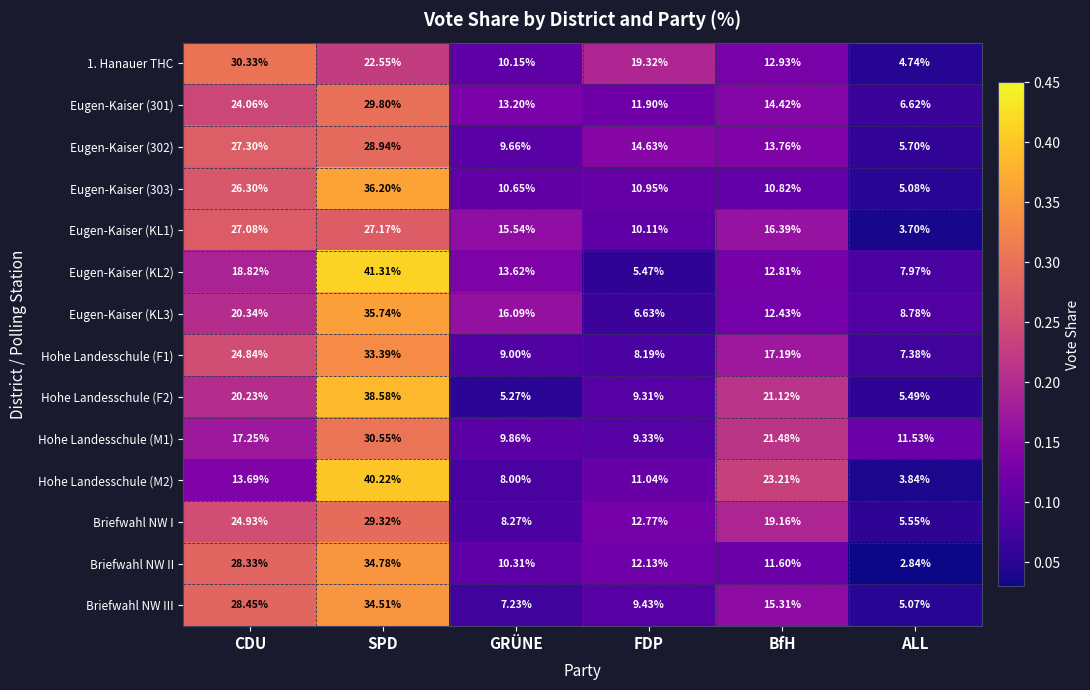

Which series has the largest range (max minus min)?

Hohe Landesschule (M2)